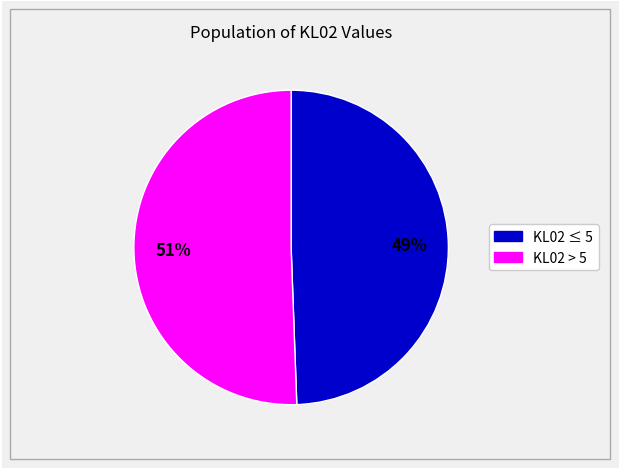

Is there any slice that represents more than half of the pie?

Yes